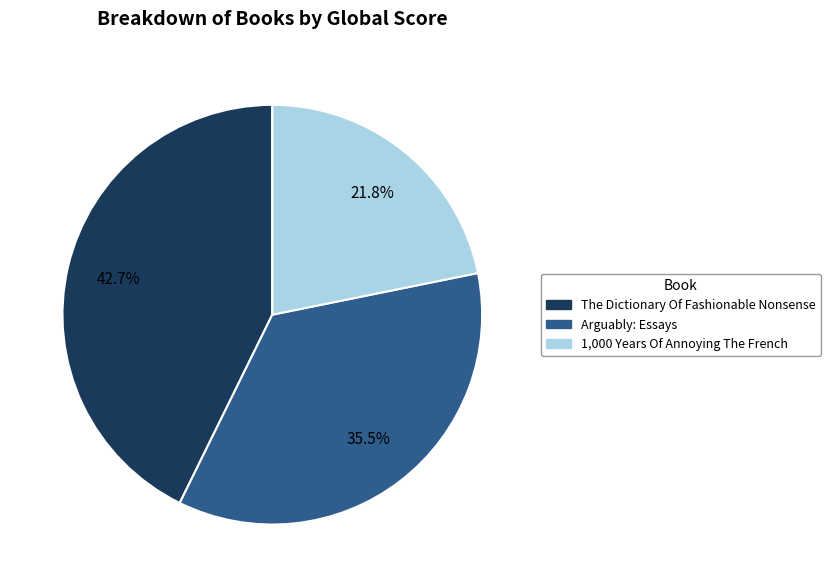

Which category has the smallest portion of the pie?

1,000 Years Of Annoying The French